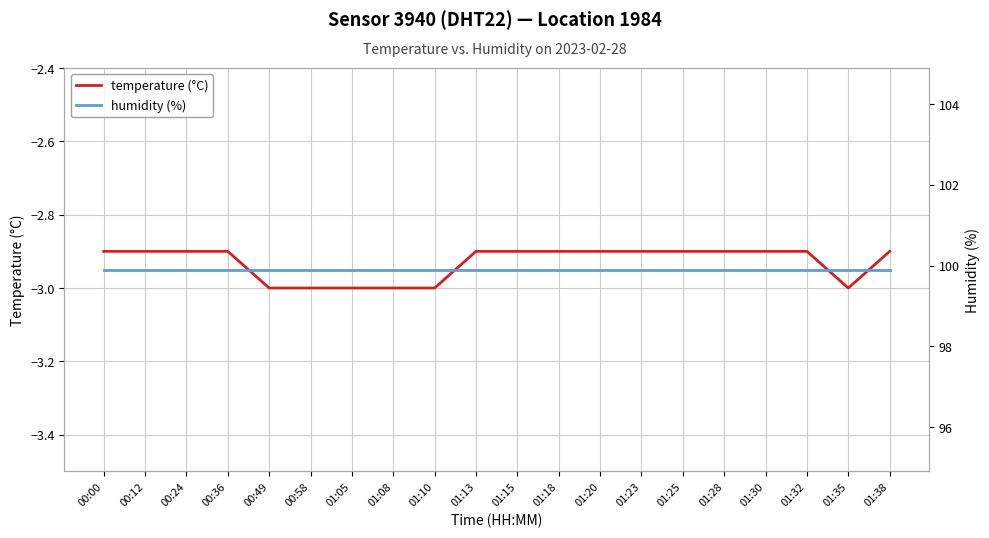

What is the spread (max minus min) of values at 01:10?

102.9